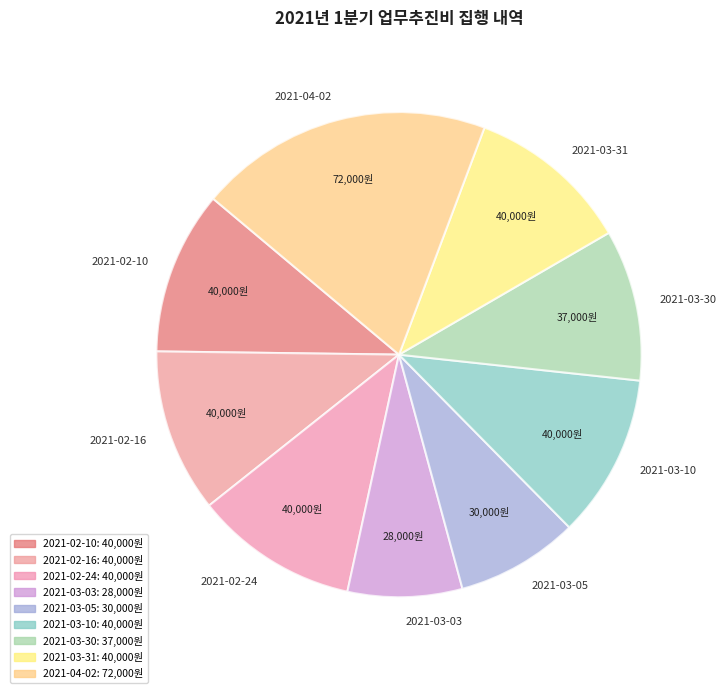

Is there a majority slice in this chart?

No